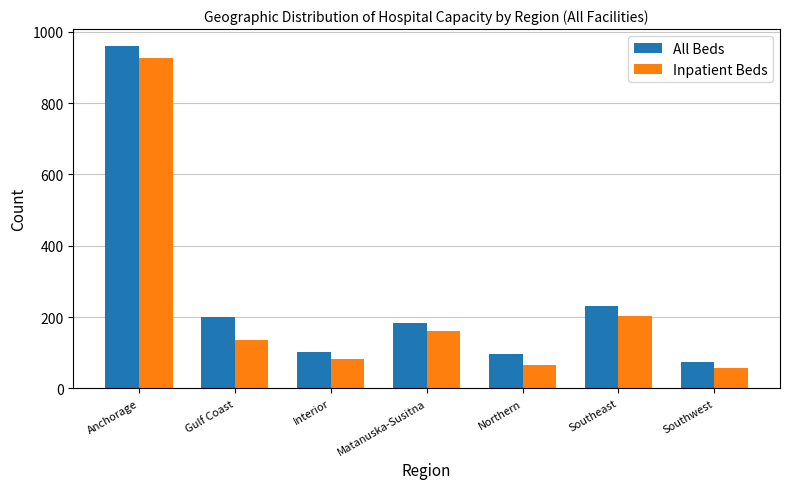

Reading right to left, list all the values displayed in this chart.

All Beds: 75	231	96	184	101	199	960
Inpatient Beds: 57	203	65	160	81	135	926